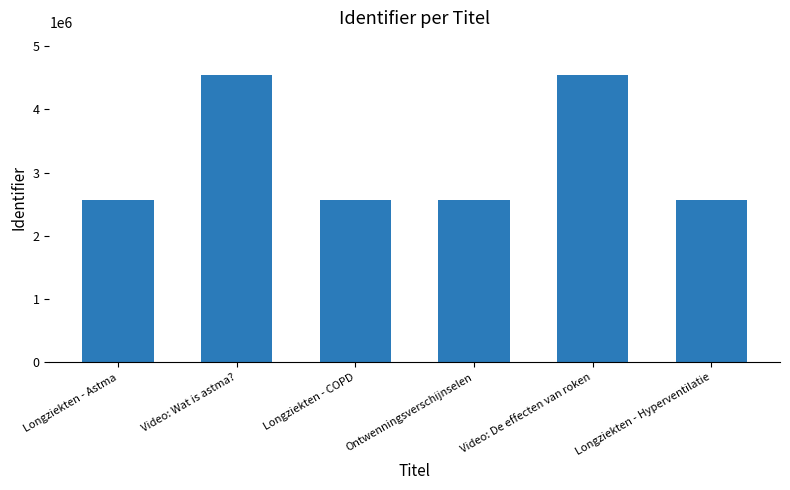

What is the change in value from Ontwenningsverschijnselen to Longziekten - Hyperventilatie?

+6